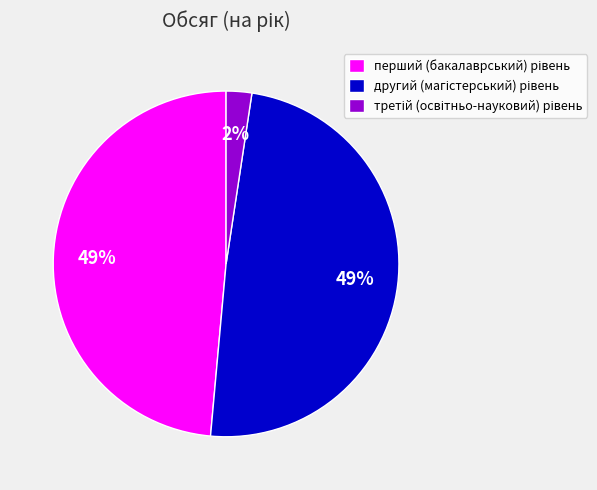

How many slices are in this pie chart?

3